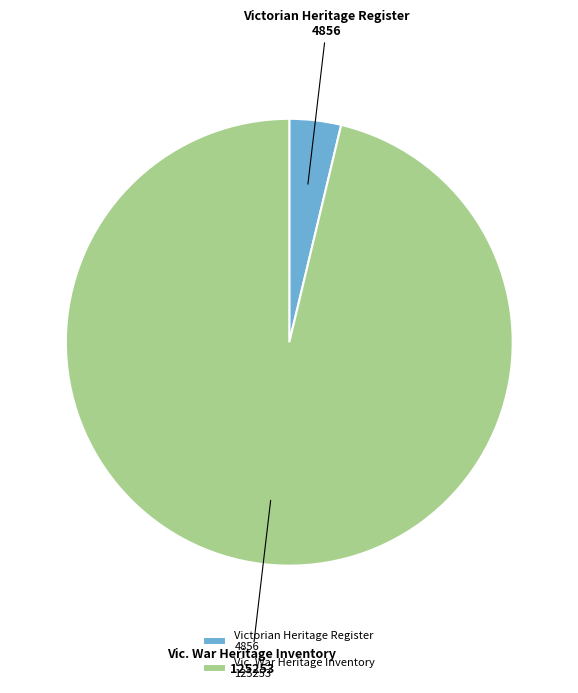

Which category has the biggest portion of the pie?

Vic. War Heritage Inventory 125253